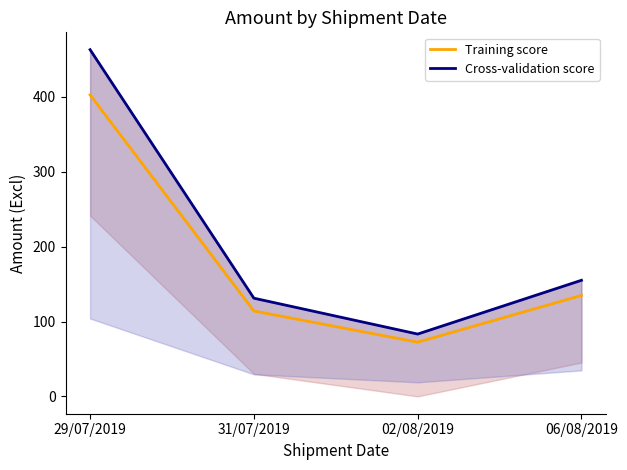

Which series has the widest spread of values?

Cross-validation score